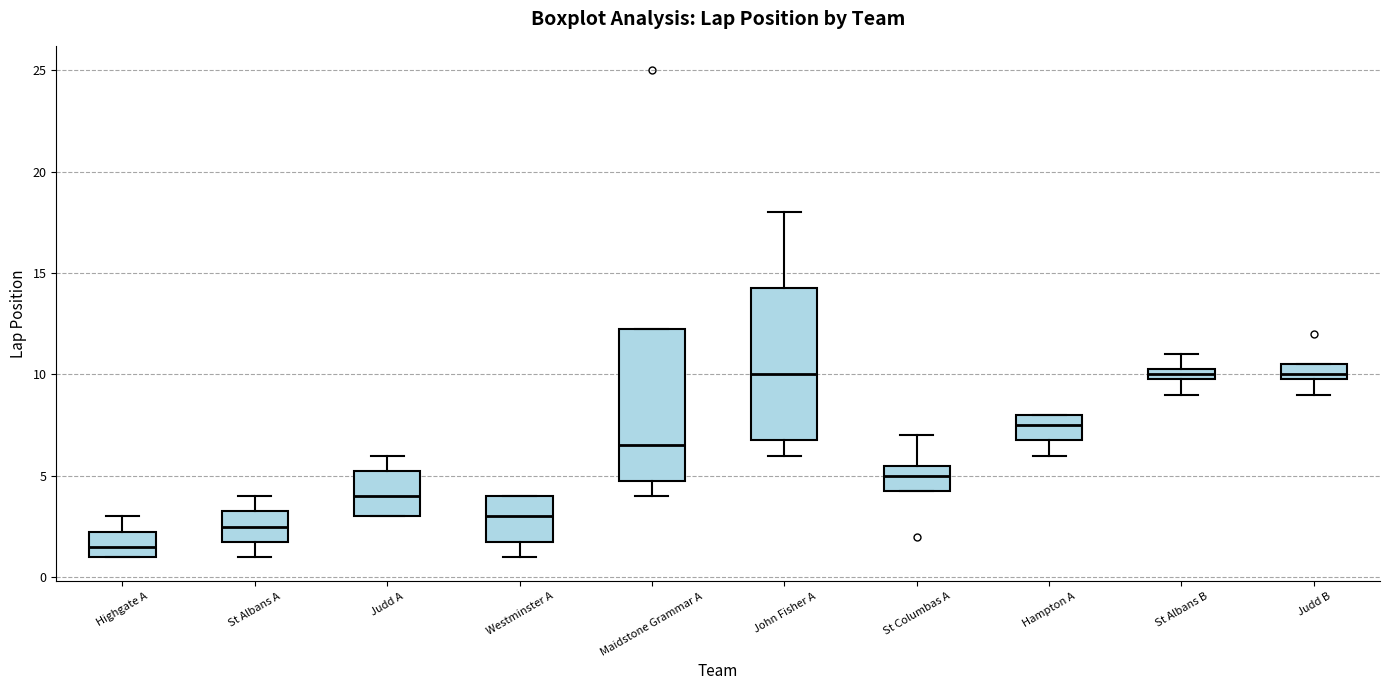

Where does the median line of the box for Judd A sit on the y-axis? The values are not printed on the chart, so give them approximately, as read against the axis.

4.0